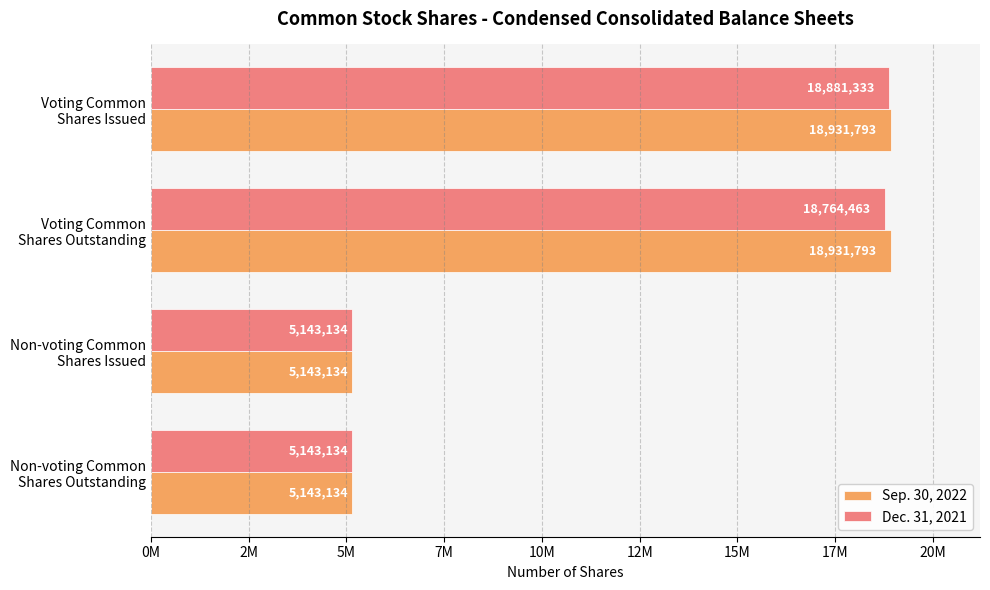

Reading left to right, transcribe all the data shown in this chart.

Sep. 30, 2022: 18931793	18931793	5143134	5143134
Dec. 31, 2021: 18881333	18764463	5143134	5143134